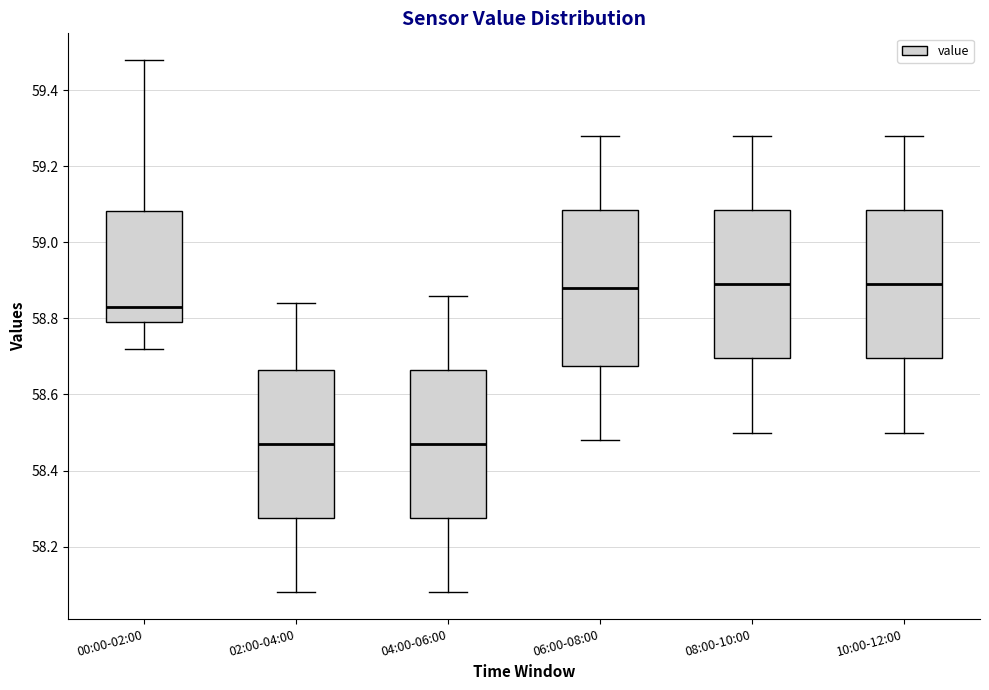

Reading left to right, transcribe this box plot: for each box, give where its median line is, the range the box spans, and where its two whiskers end, as read against the y-axis. The values are not printed on the chart, so give them approximately, as read against the axis.

00:00-02:00: median 58.84, box 58.80 to 59.08, whiskers 58.72 to 59.48
02:00-04:00: median 58.48, box 58.28 to 58.66, whiskers 58.08 to 58.84
04:00-06:00: median 58.48, box 58.28 to 58.66, whiskers 58.08 to 58.86
06:00-08:00: median 58.88, box 58.68 to 59.08, whiskers 58.48 to 59.28
08:00-10:00: median 58.90, box 58.70 to 59.08, whiskers 58.50 to 59.28
10:00-12:00: median 58.90, box 58.70 to 59.08, whiskers 58.50 to 59.28